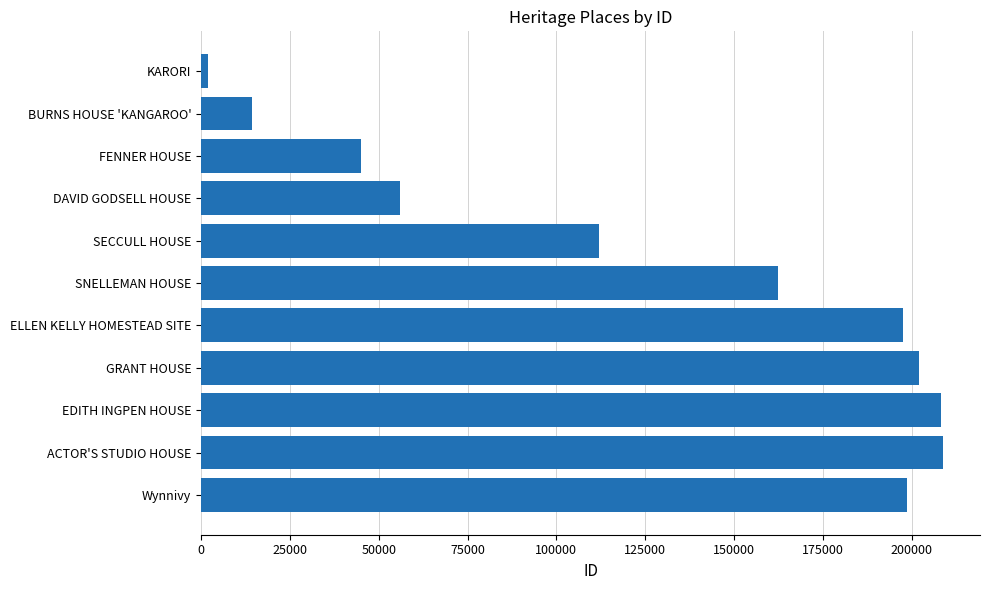

The chart shows a value of 14221 at BURNS HOUSE 'KANGAROO'. True or false?

True